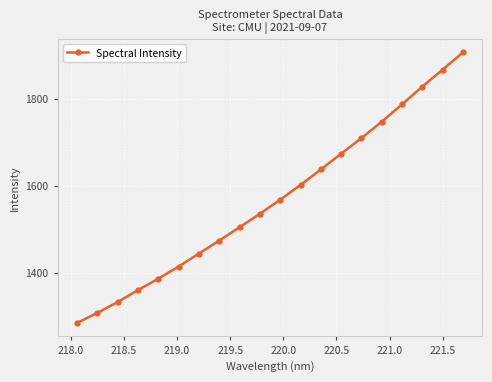

What is the value of the 1st point from the left?

1284.3